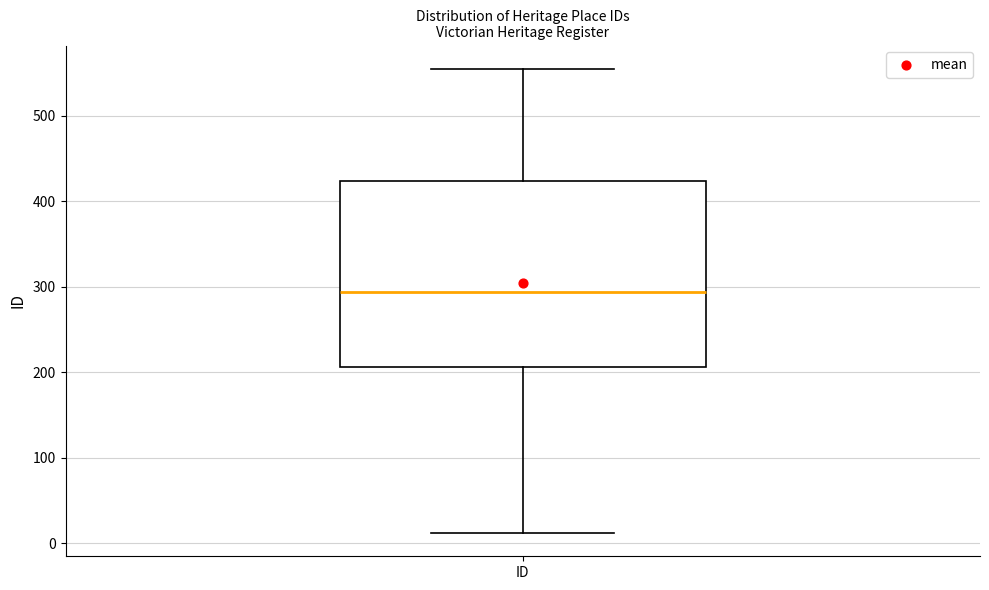

Transcribe this box plot: give where the median line is, the range the box spans, and where the two whiskers end, as read against the y-axis. The values are not printed on the chart, so give them approximately, as read against the axis.

median 290, box 210 to 420, whiskers 10 to 560